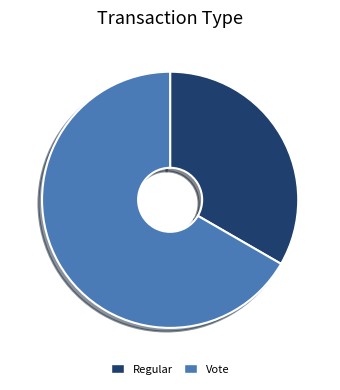

Do Regular and Vote together represent more than half of the pie?

Yes